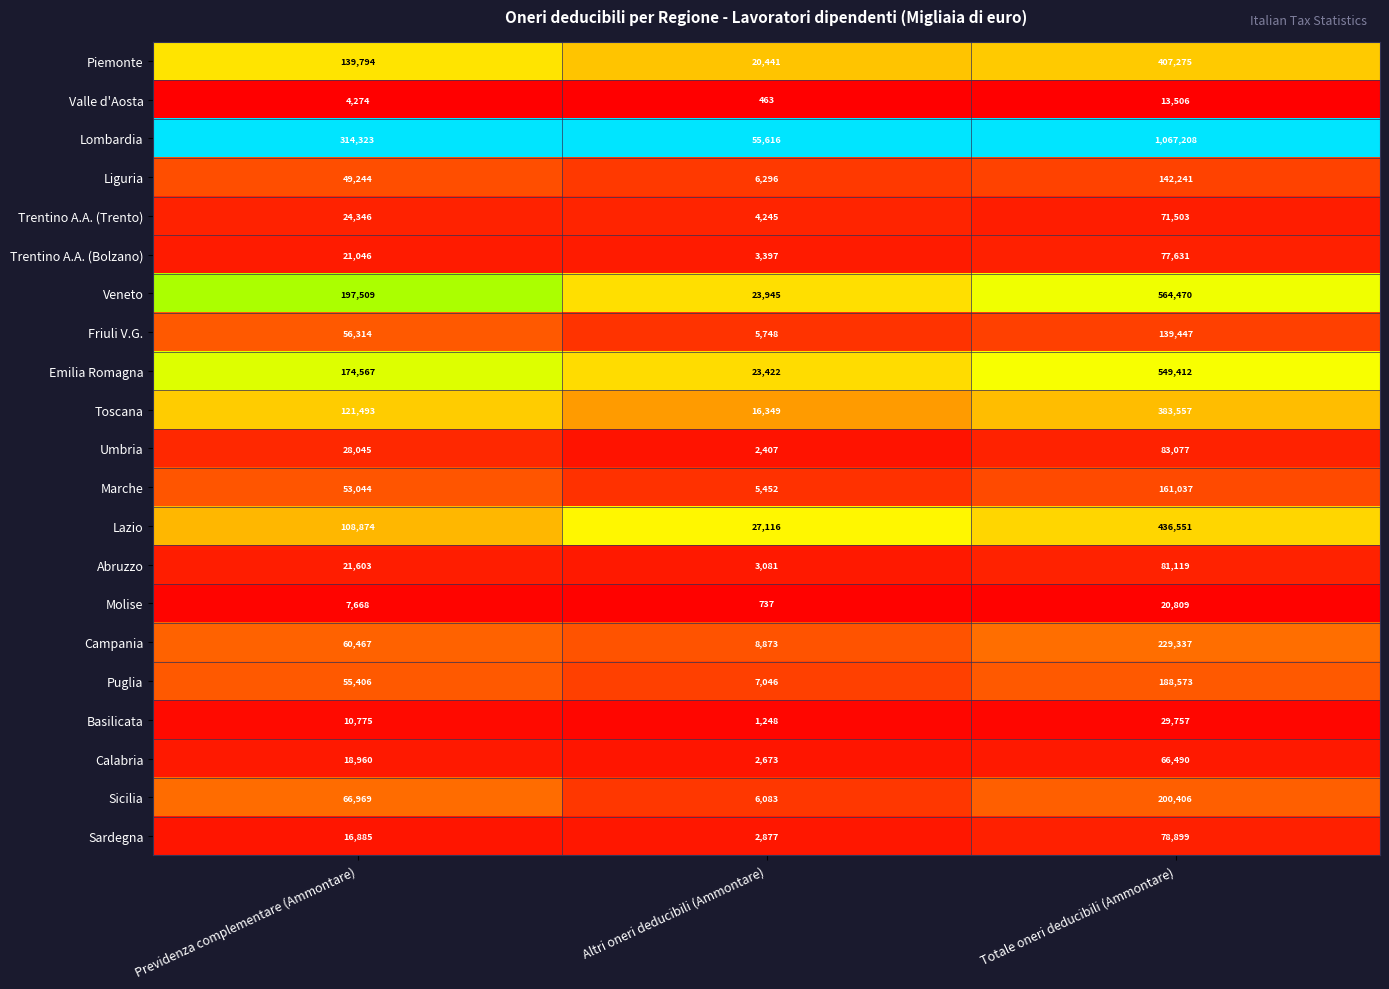

List the series in order of their peak value, lowest first.

Valle d'Aosta, Molise, Basilicata, Calabria, Trentino A.A. (Trento), Trentino A.A. (Bolzano), Sardegna, Abruzzo, Umbria, Friuli V.G., Liguria, Marche, Puglia, Sicilia, Campania, Toscana, Piemonte, Lazio, Emilia Romagna, Veneto, Lombardia